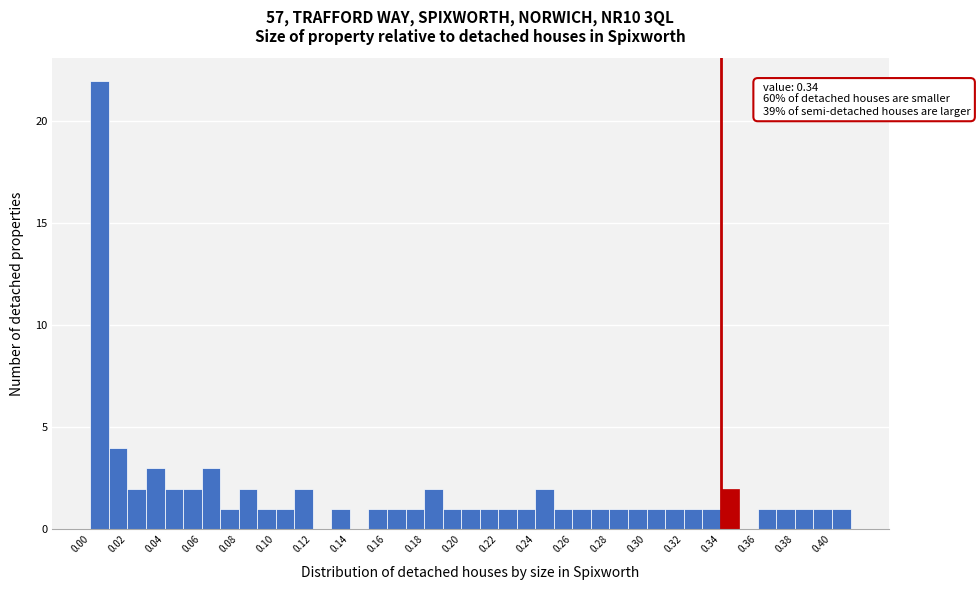

Over which range of the x-axis is the bar tallest?

0.00 to 0.01